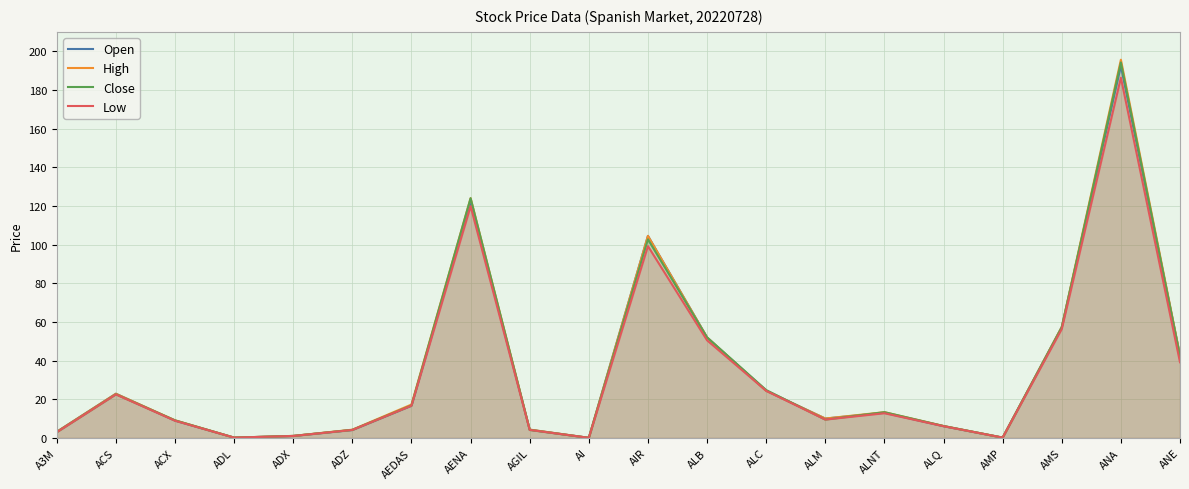

How many interior local valleys does the Open series have?

4